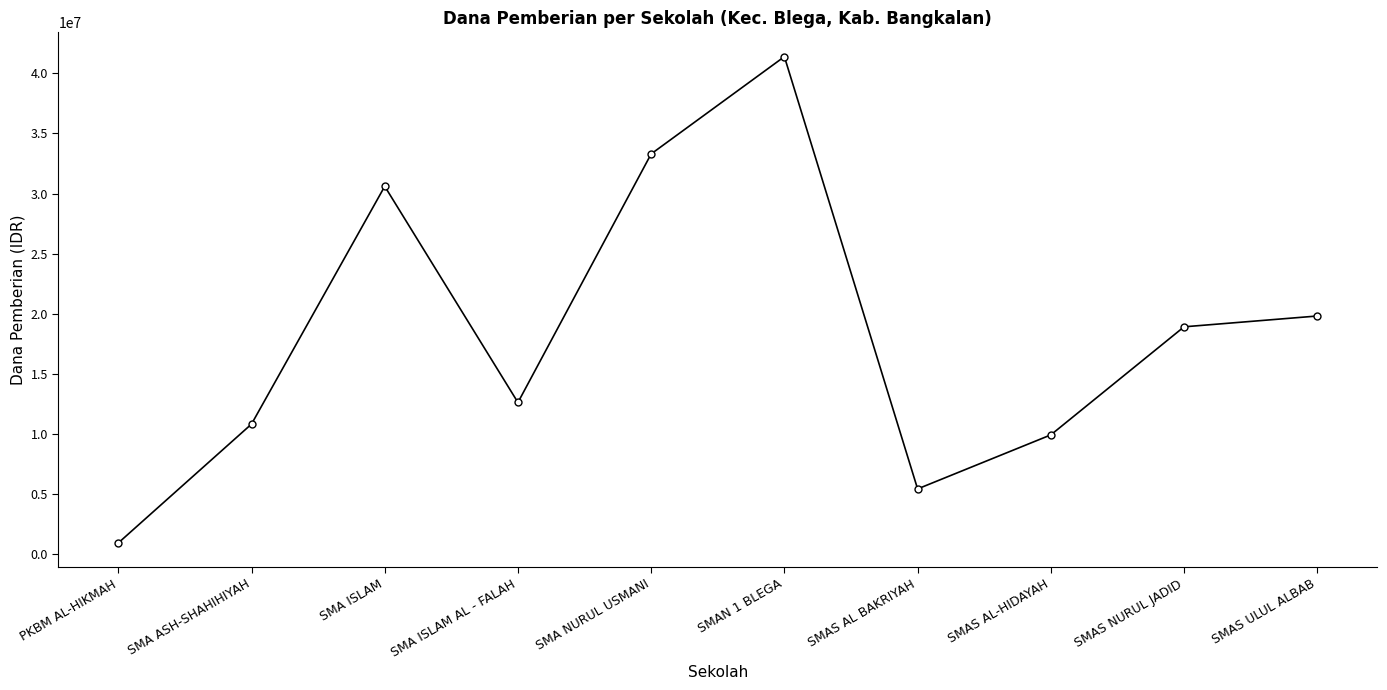

Is it true that the value at SMAS NURUL JADID is 28291977?

False